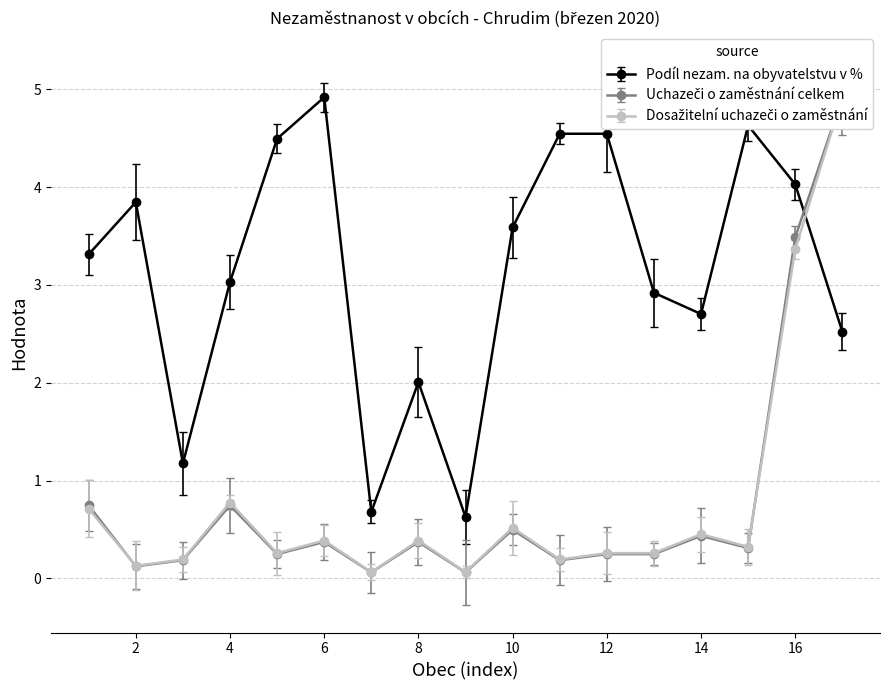

Which category has the highest value in the Podíl nezam. na obyvatelstvu v % series?

6